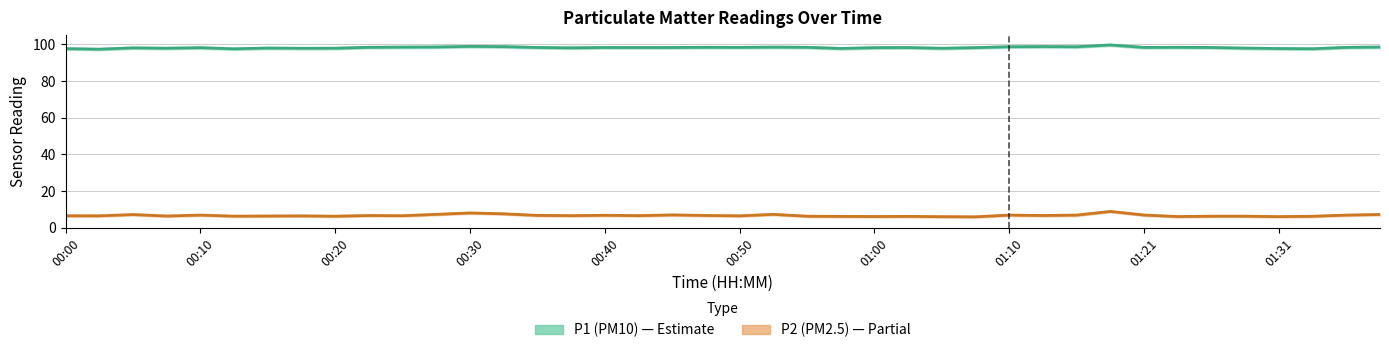

What is the minimum value for P2?

6.0